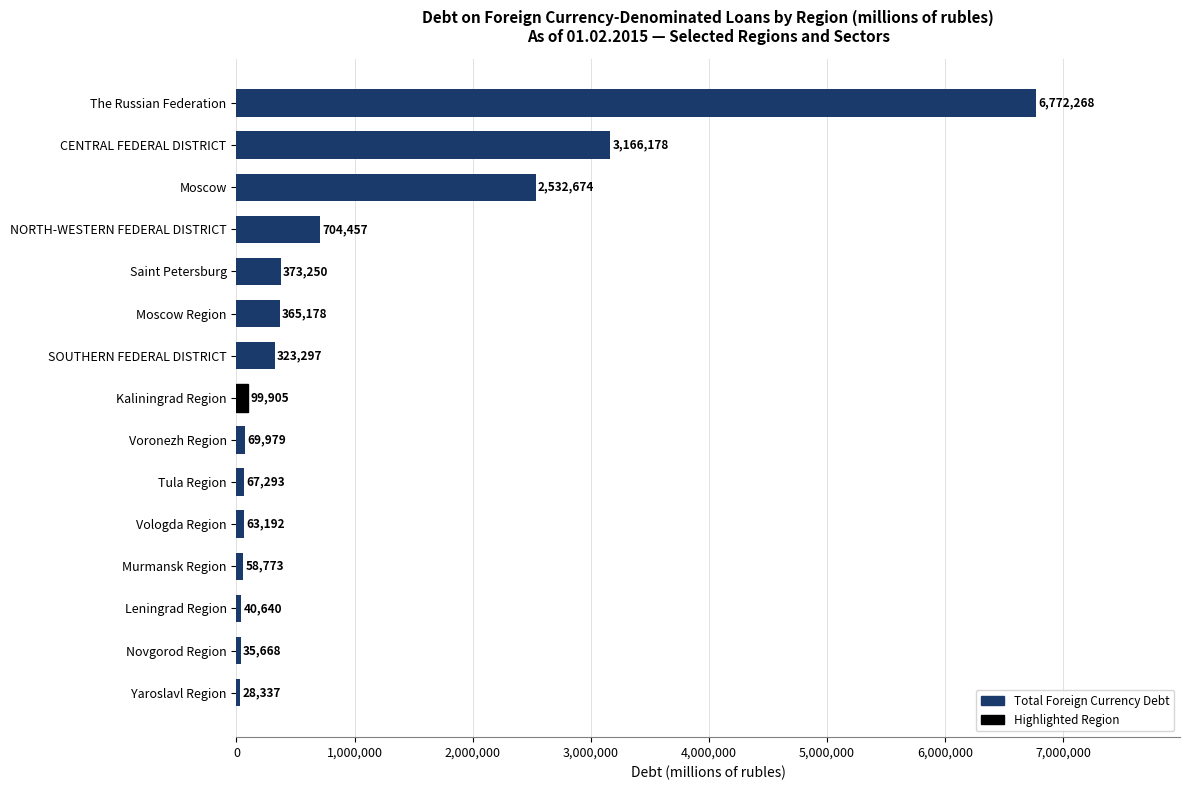

Reading top to bottom, list all the values displayed in this chart.

The Russian Federation=6772268	CENTRAL FEDERAL DISTRICT=3166178	Moscow=2532674	NORTH-WESTERN FEDERAL DISTRICT=704457	Saint Petersburg=373250	Moscow Region=365178	SOUTHERN FEDERAL DISTRICT=323297	Kaliningrad Region=99905	Voronezh Region=69979	Tula Region=67293	Vologda Region=63192	Murmansk Region=58773	Leningrad Region=40640	Novgorod Region=35668	Yaroslavl Region=28337